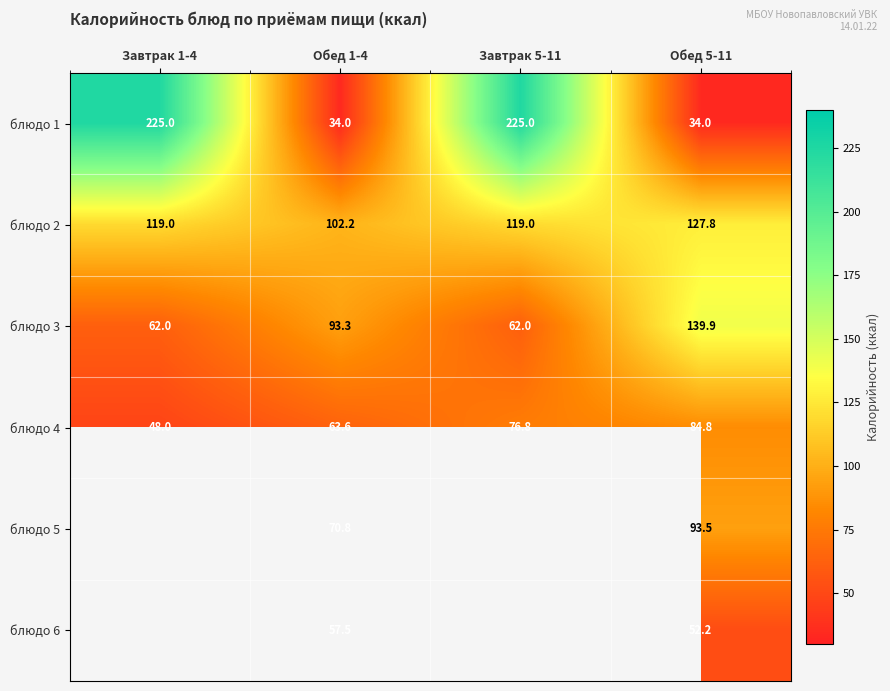

At which category does the chart reach its peak across all series?

Завтрак 1-4